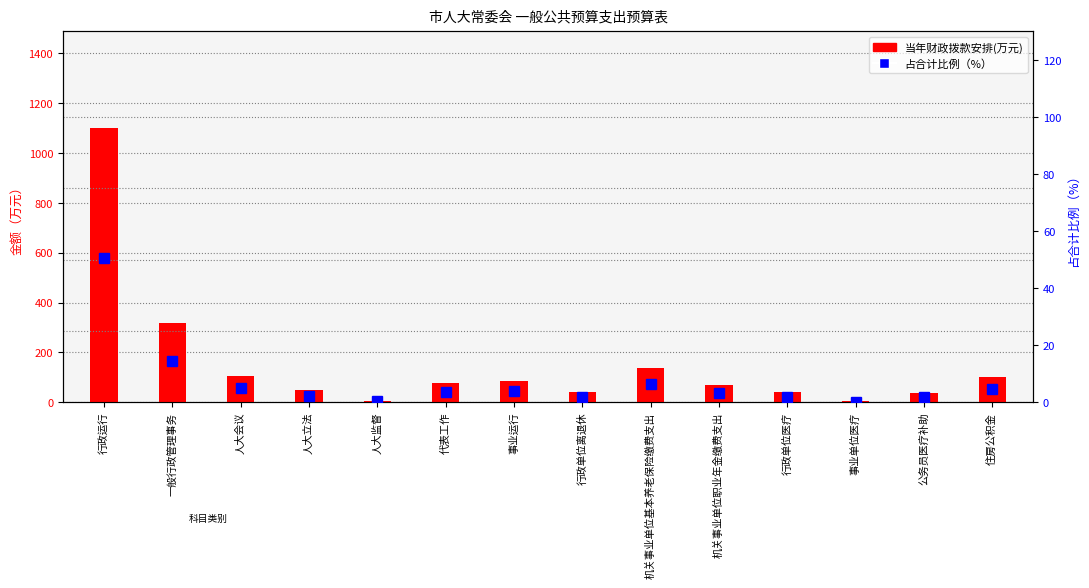

The value of 当年财政拨款安排(万元) at 代表工作 is 53.1. True or false?

False